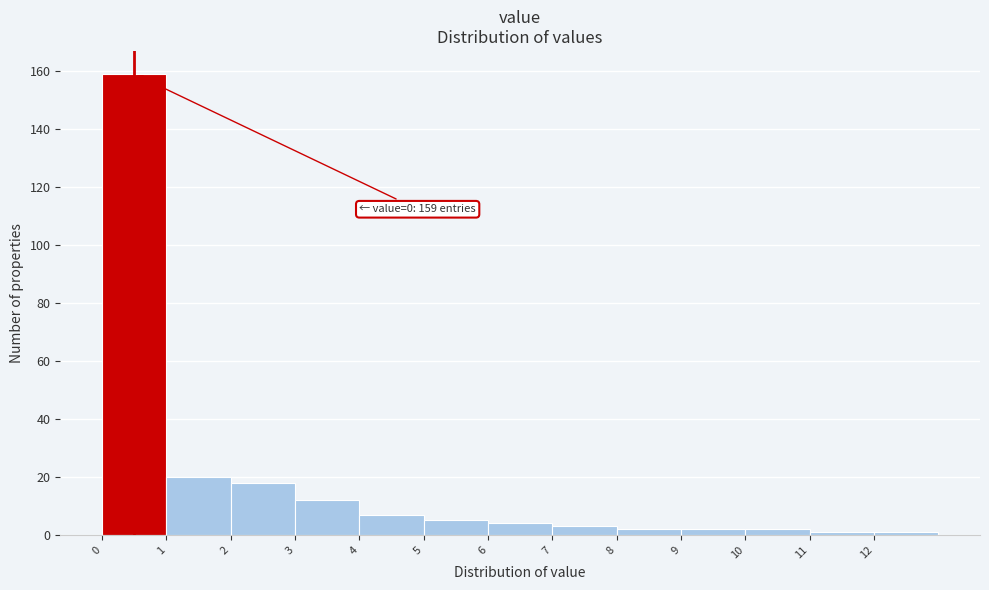

Over which range of the x-axis is the bar tallest?

0 to 1